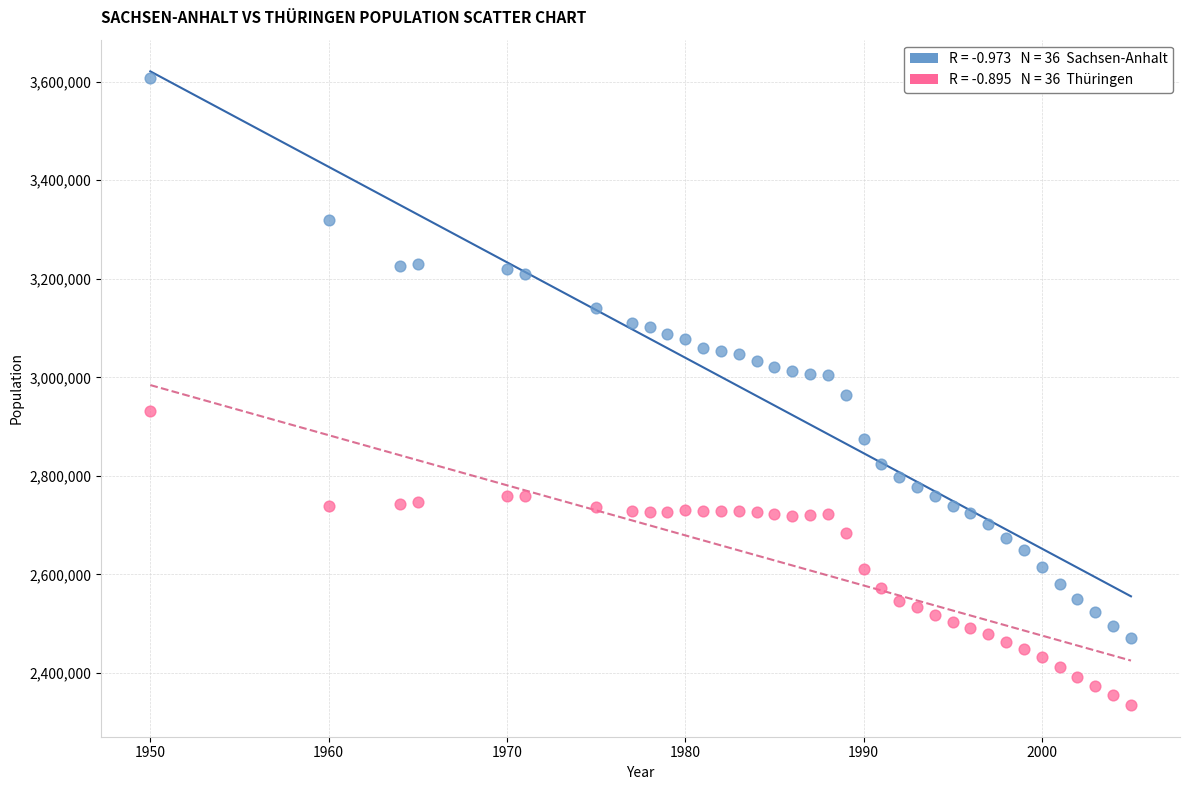

Across all data points, what is the range of Y values (max minus min)?

1273011